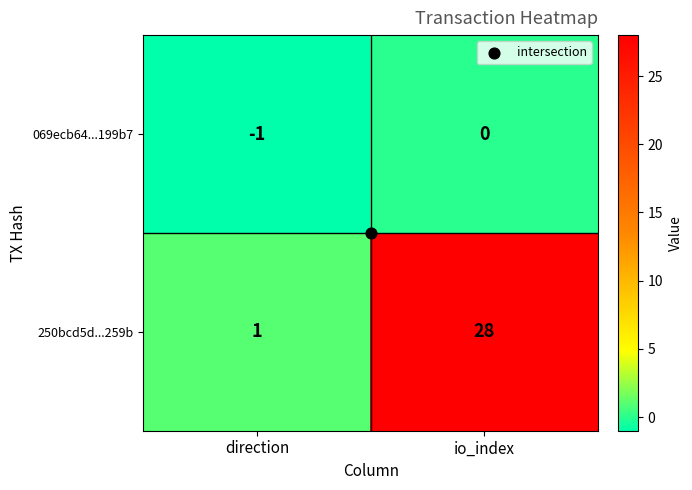

At io_index, list the series in order from smallest to largest.

069ecb64...199b7, 250bcd5d...259b